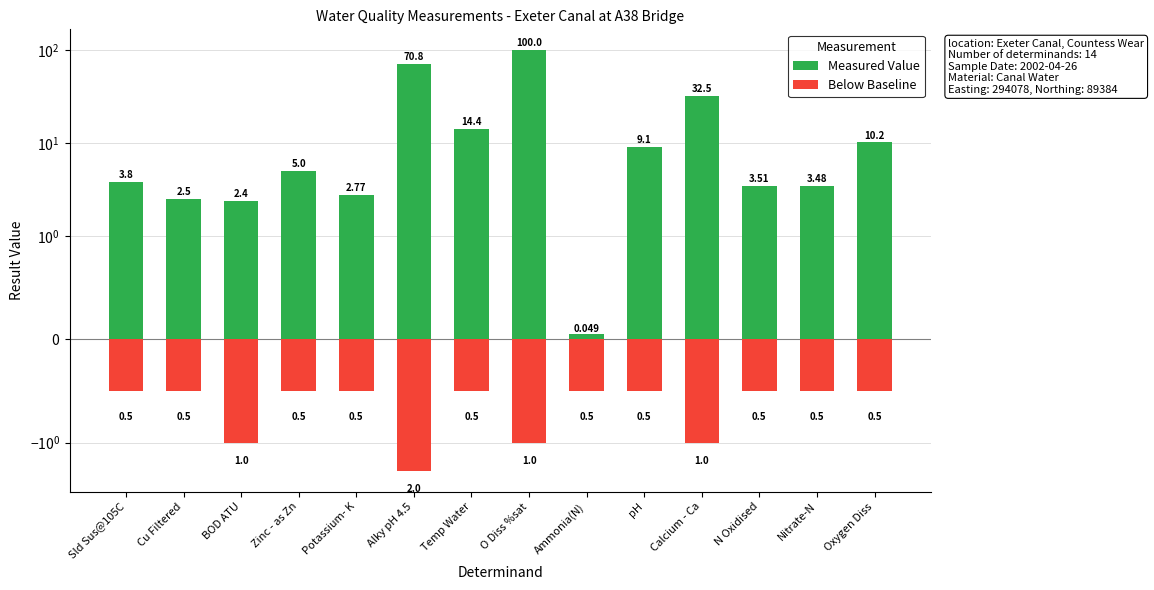

What is the difference between the maximum and minimum values in the Measured Value series?

100.0